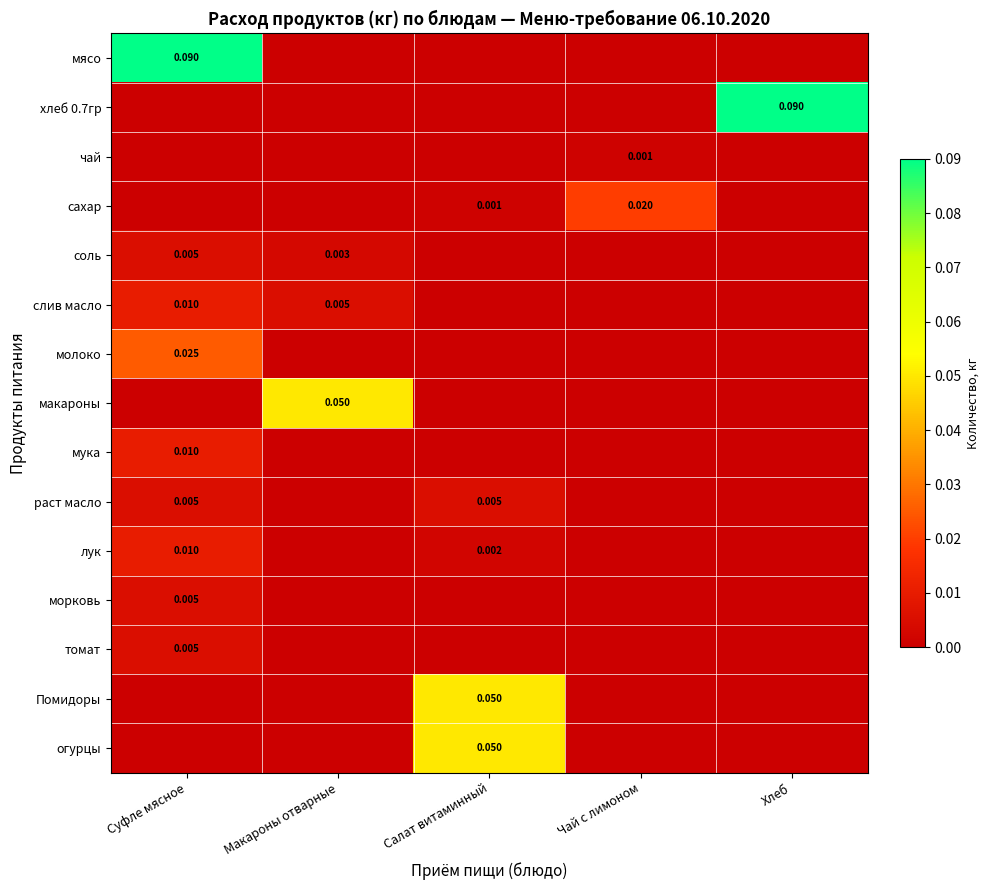

List the series in order of their peak value, lowest first.

чай, соль, раст масло, морковь, томат, слив масло, мука, лук, сахар, молоко, макароны, Помидоры, огурцы, мясо, хлеб 0.7гр